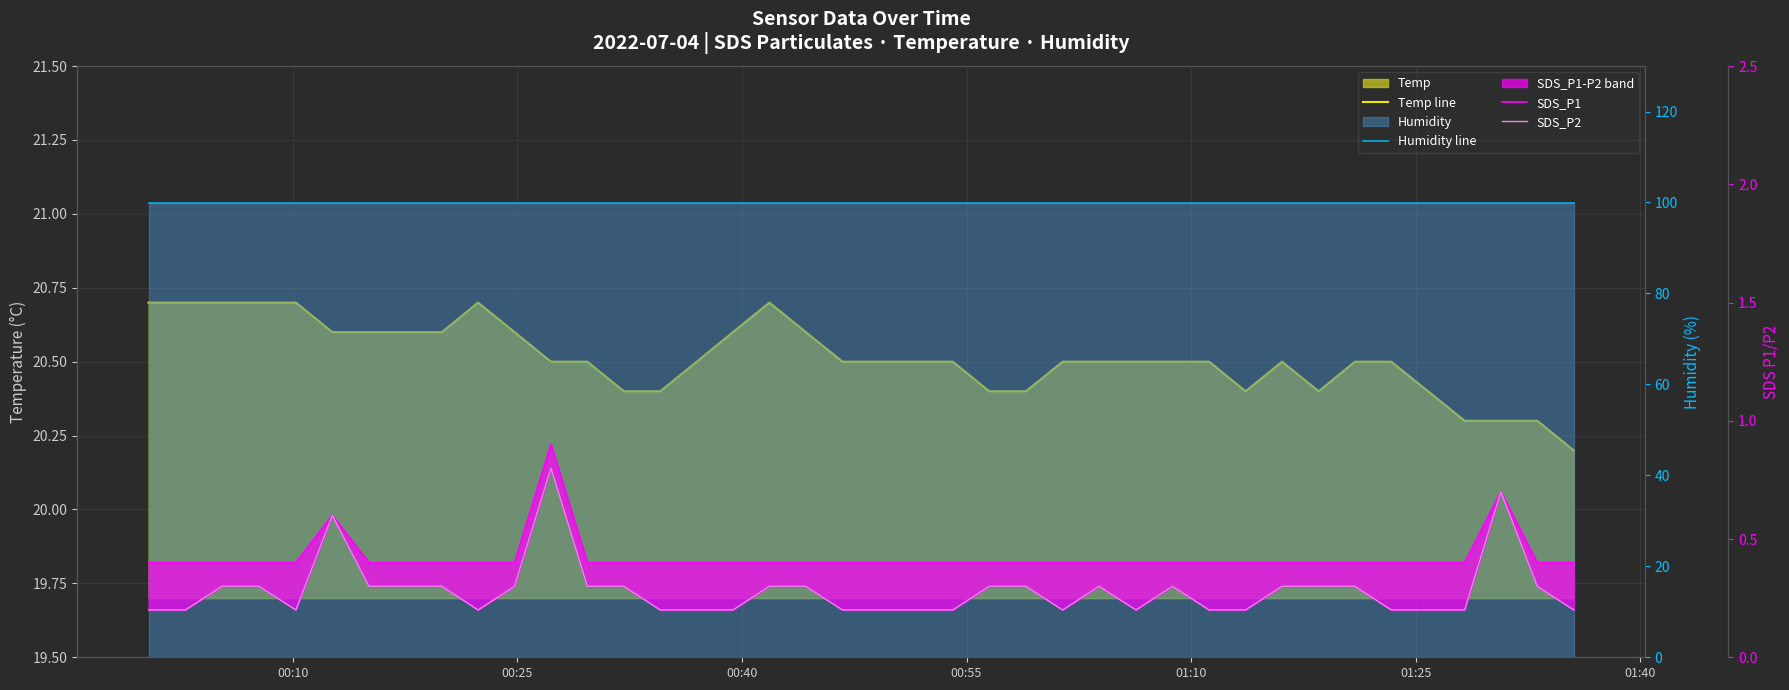

Does the chart display data point markers on the line(s)?

No